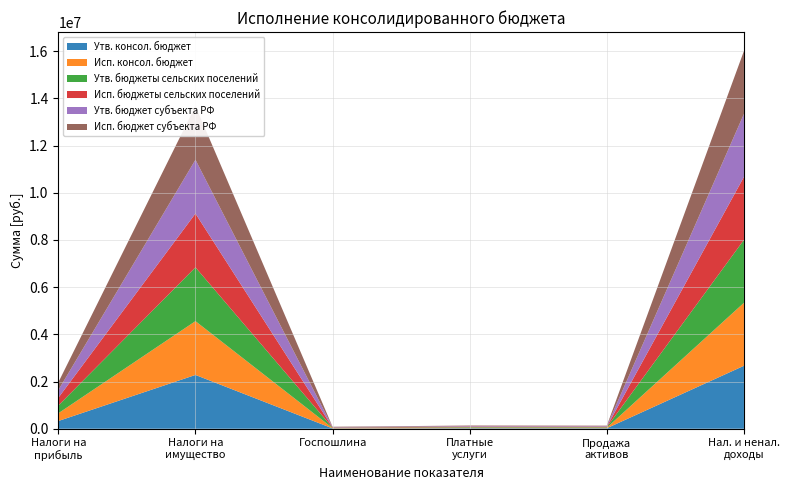

Reading left to right, what are all the values shown in this chart?

Утв. консол. бюджет: 327700.0	2279800.0	14000.0	22500.0	21600.0	2668300.0
Исп. консол. бюджет: 327741.7	2279958.2	14000.1	22551.5	21636.0	2668587.5
Утв. бюджеты сельских поселений: 327700.0	2279800.0	14000.0	22500.0	21600.0	2668300.0
Исп. бюджеты сельских поселений: 327741.7	2279958.2	14000.1	22551.5	21636.0	2668587.5
Утв. бюджет субъекта РФ: 327700.0	2279800.0	14000.0	22500.0	21600.0	2668300.0
Исп. бюджет субъекта РФ: 327741.7	2279958.2	14000.1	22551.5	21636.0	2668587.5